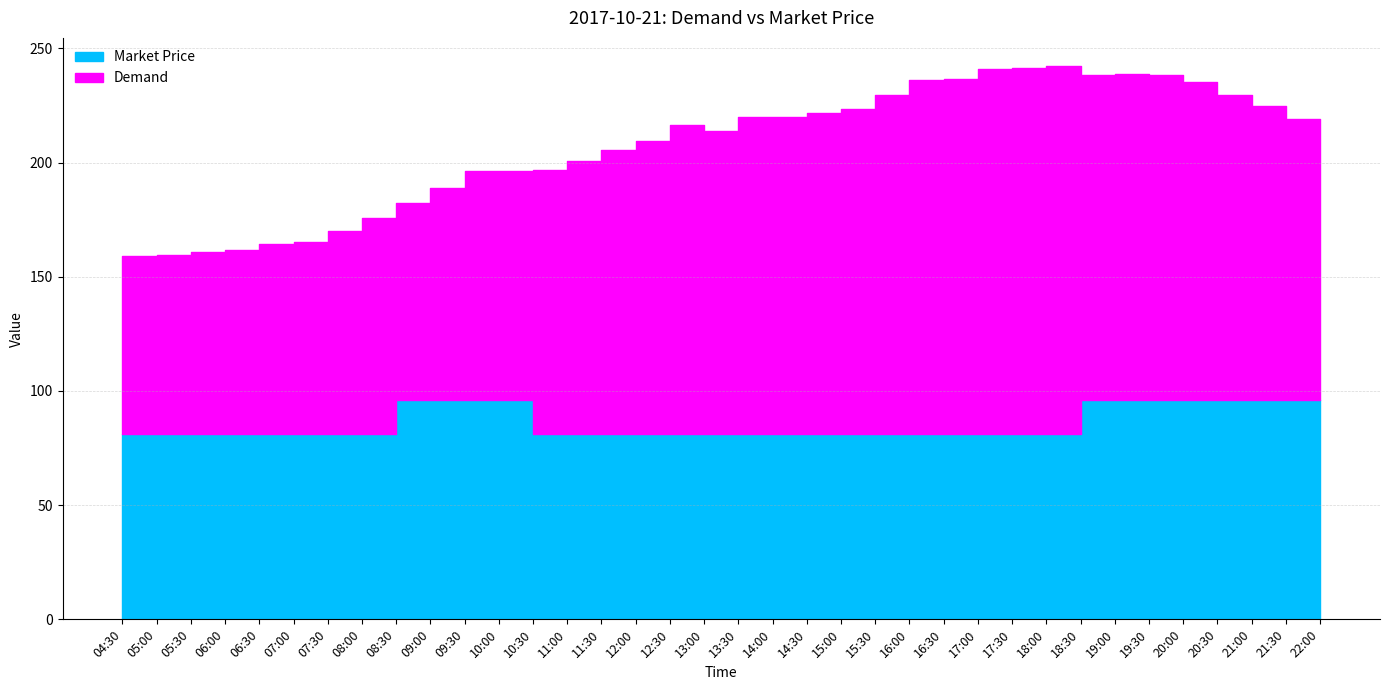

What is the greatest value displayed?

242.5